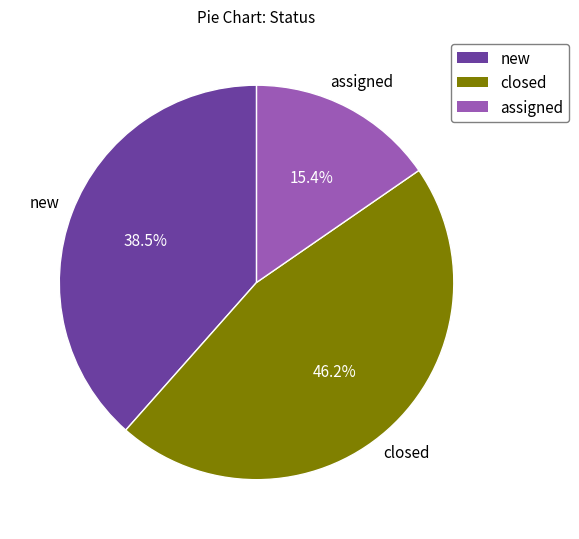

Does any single category account for the majority?

No